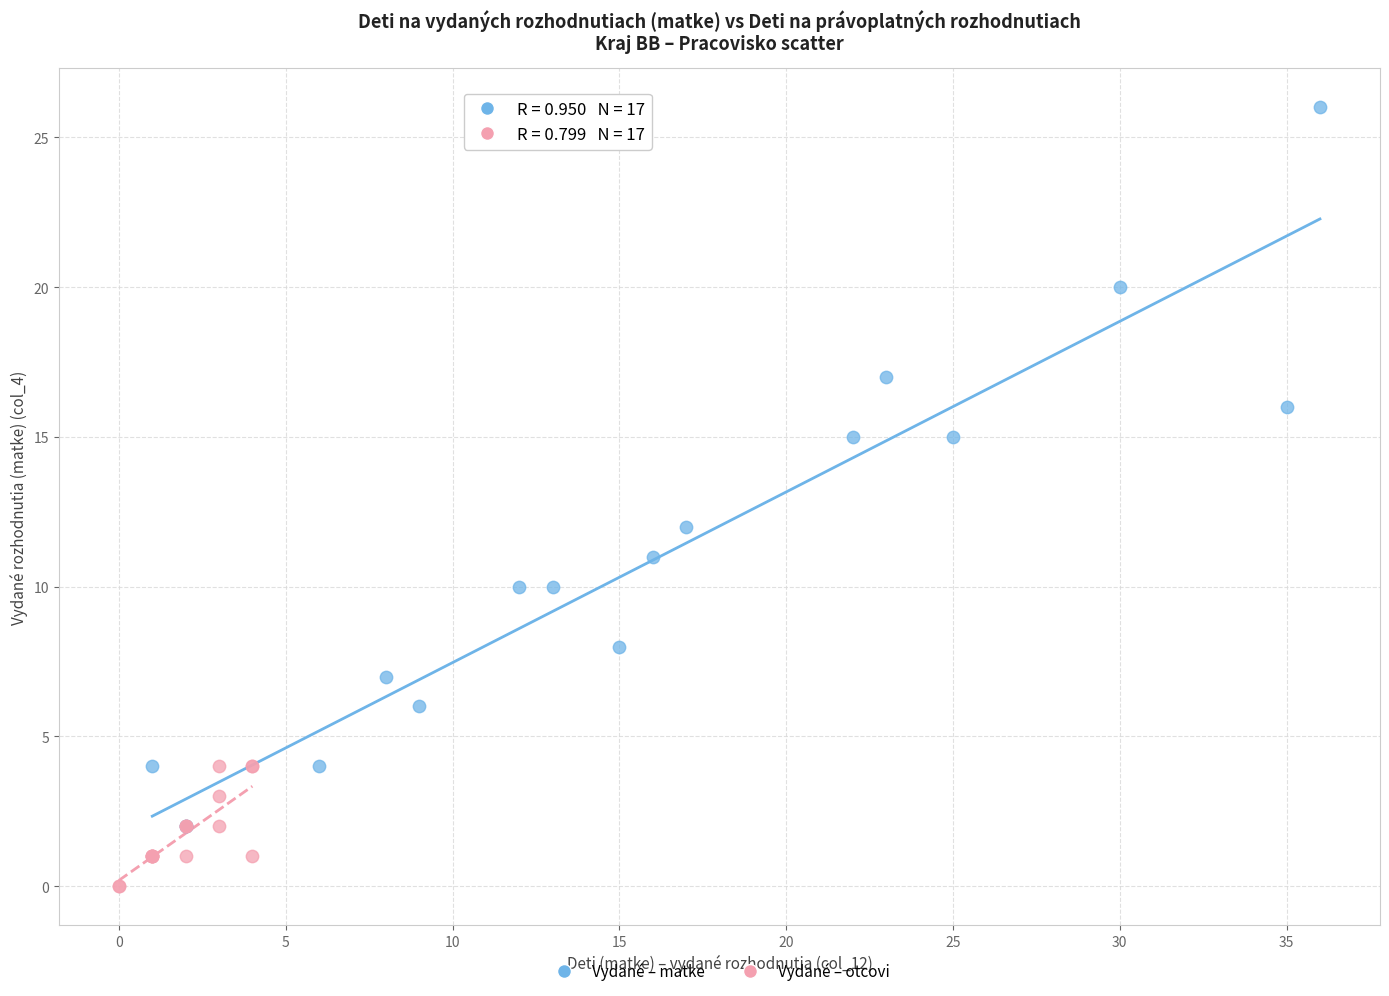

Which series has the widest spread of Y values?

Vydané – matke